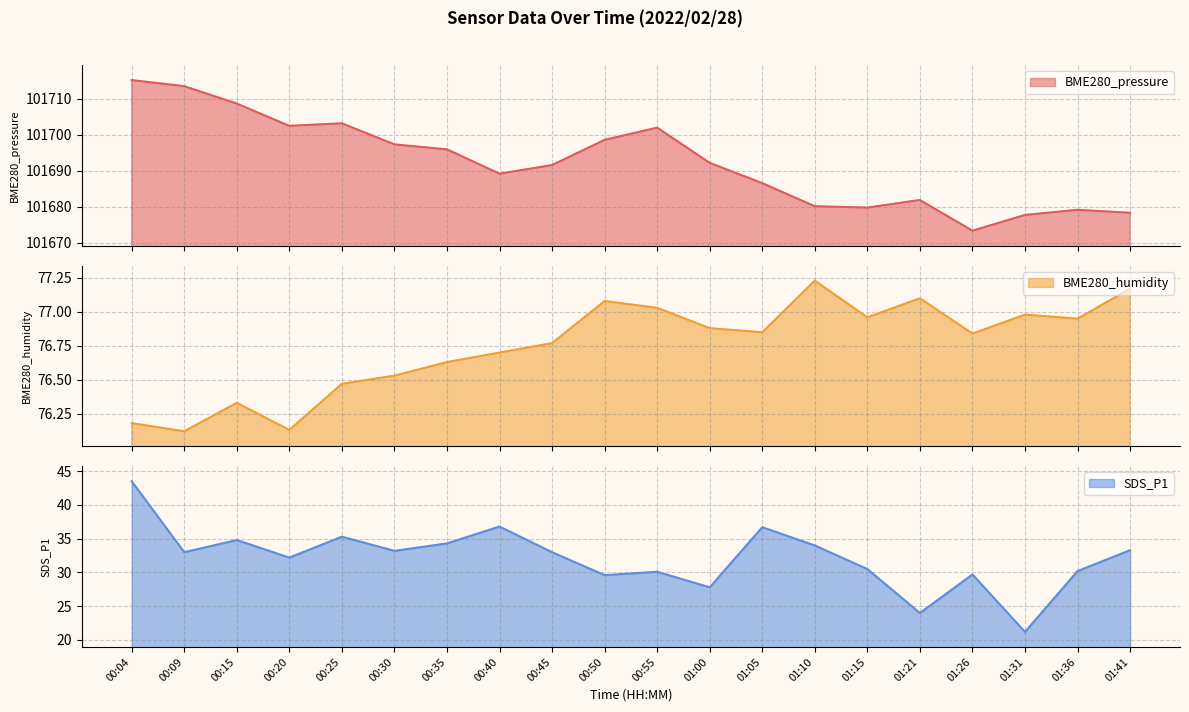

How many data points does each series have?

20